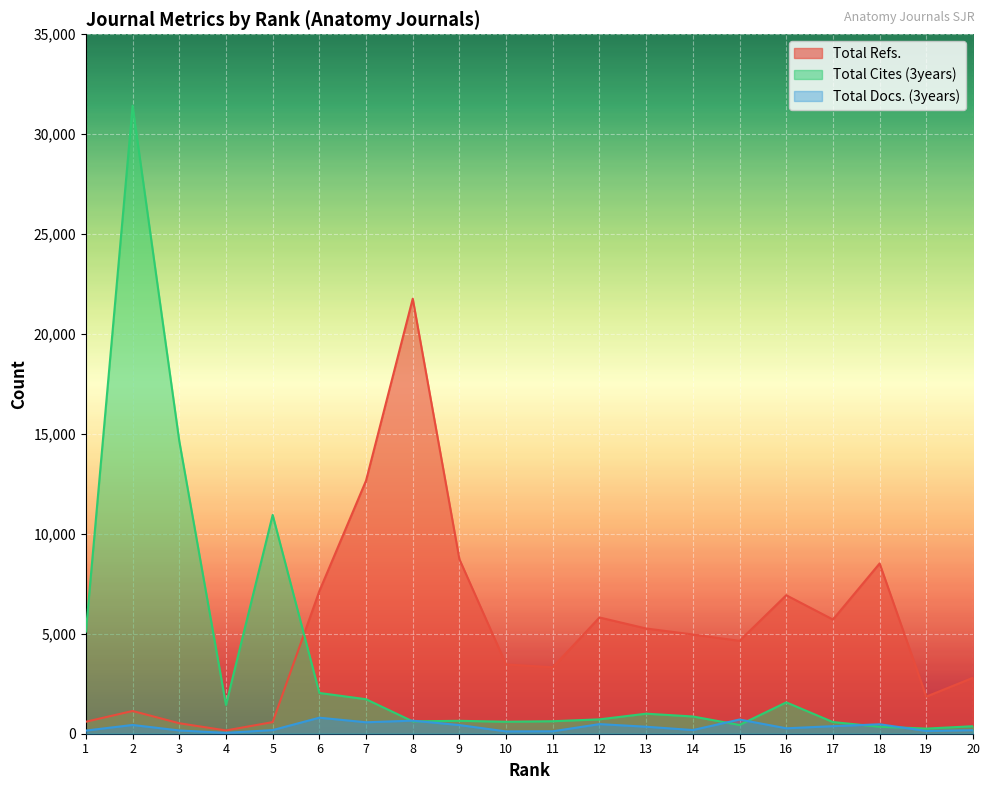

What are all the series names shown in the legend?

Total Refs., Total Cites (3years), Total Docs. (3years)